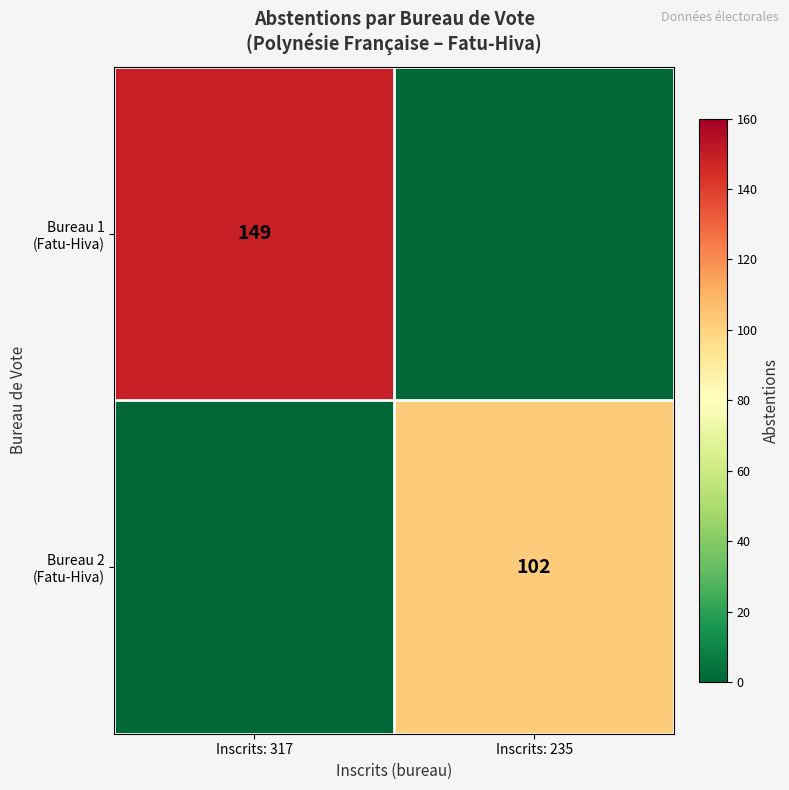

Which series changed the most between Inscrits: 317 and Inscrits: 235?

Bureau 1 (Fatu-Hiva)